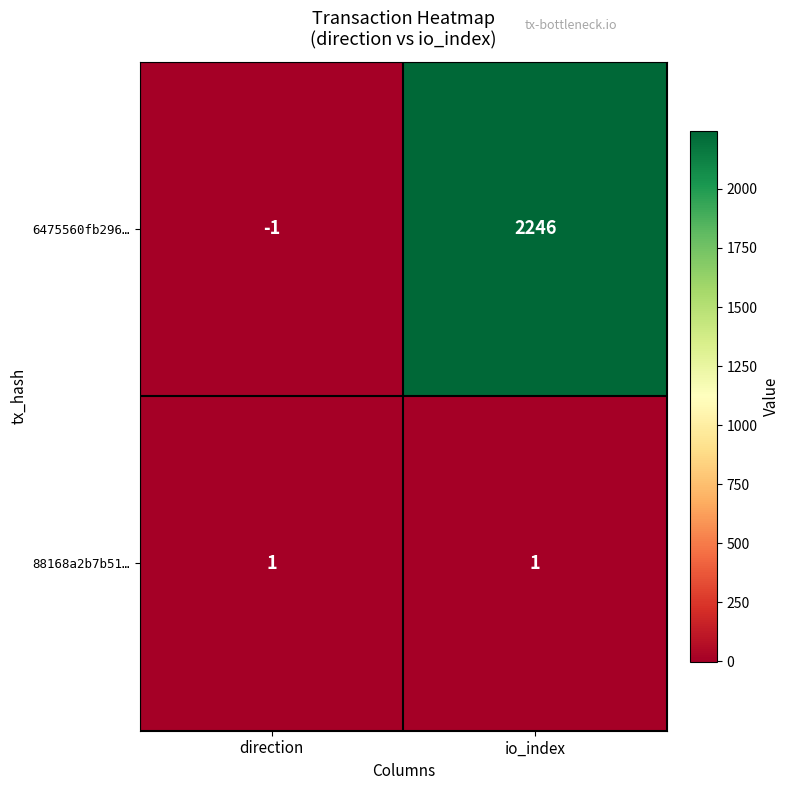

The value of 6475560fb296… at io_index is 2246. True or false?

True